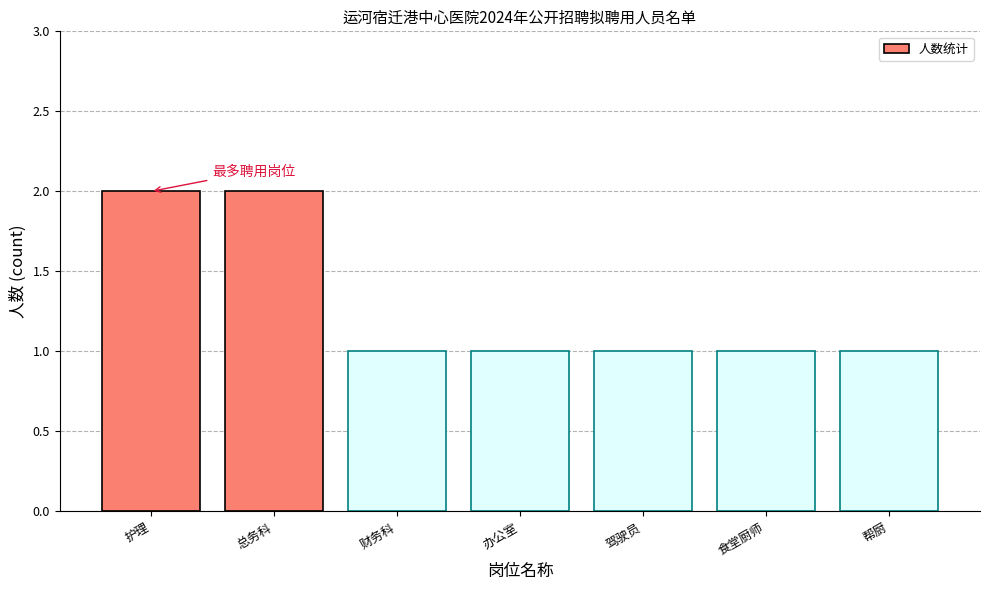

The chart shows a value of 2 at 财务科. True or false?

False